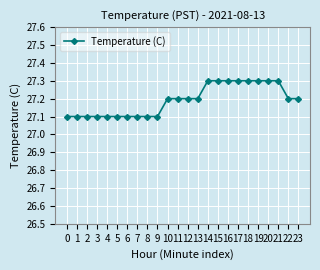

The chart shows a value of 12.4 at 22. True or false?

False